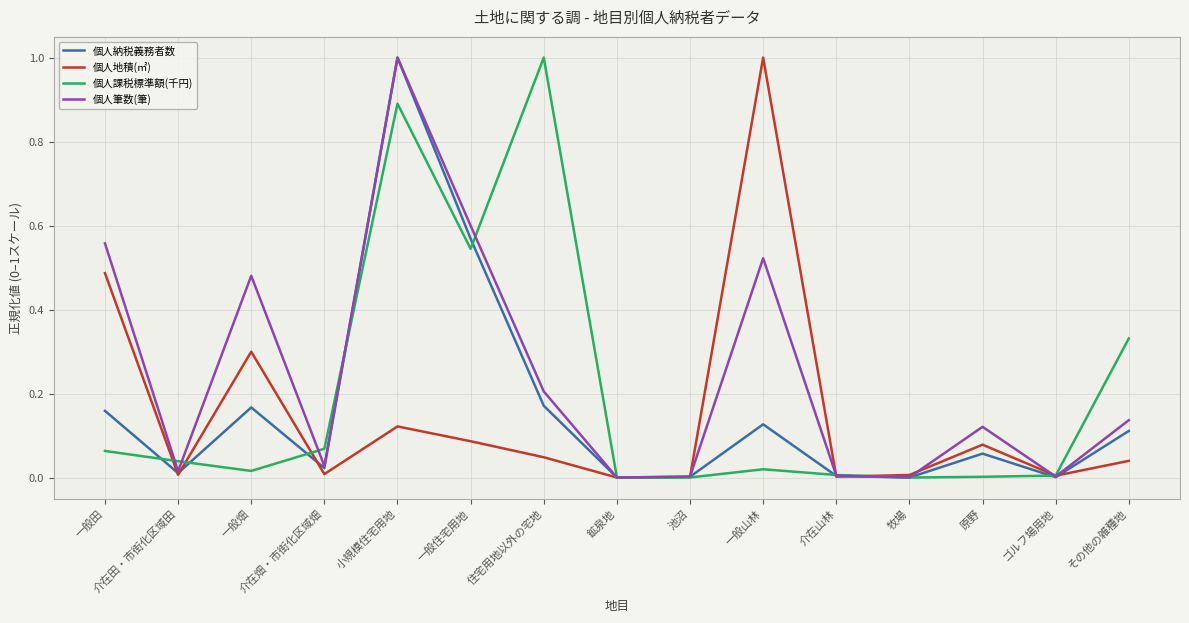

True or false: 個人地積(㎡) and 個人納税義務者数 cross at least once.

True